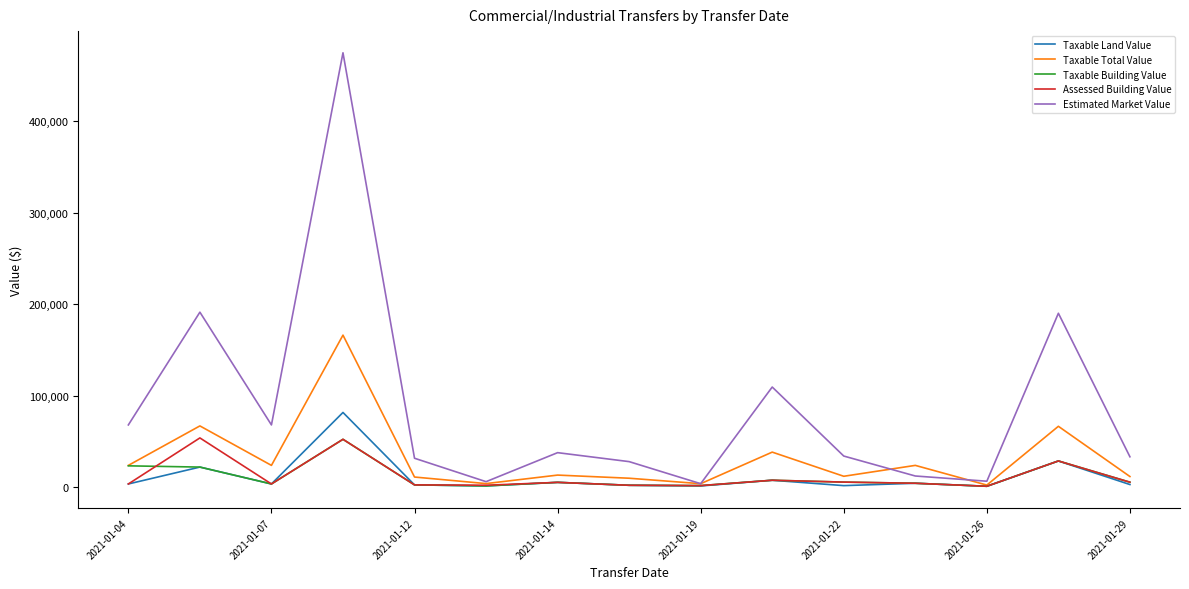

What is the highest value of the Taxable Total Value series?

166110